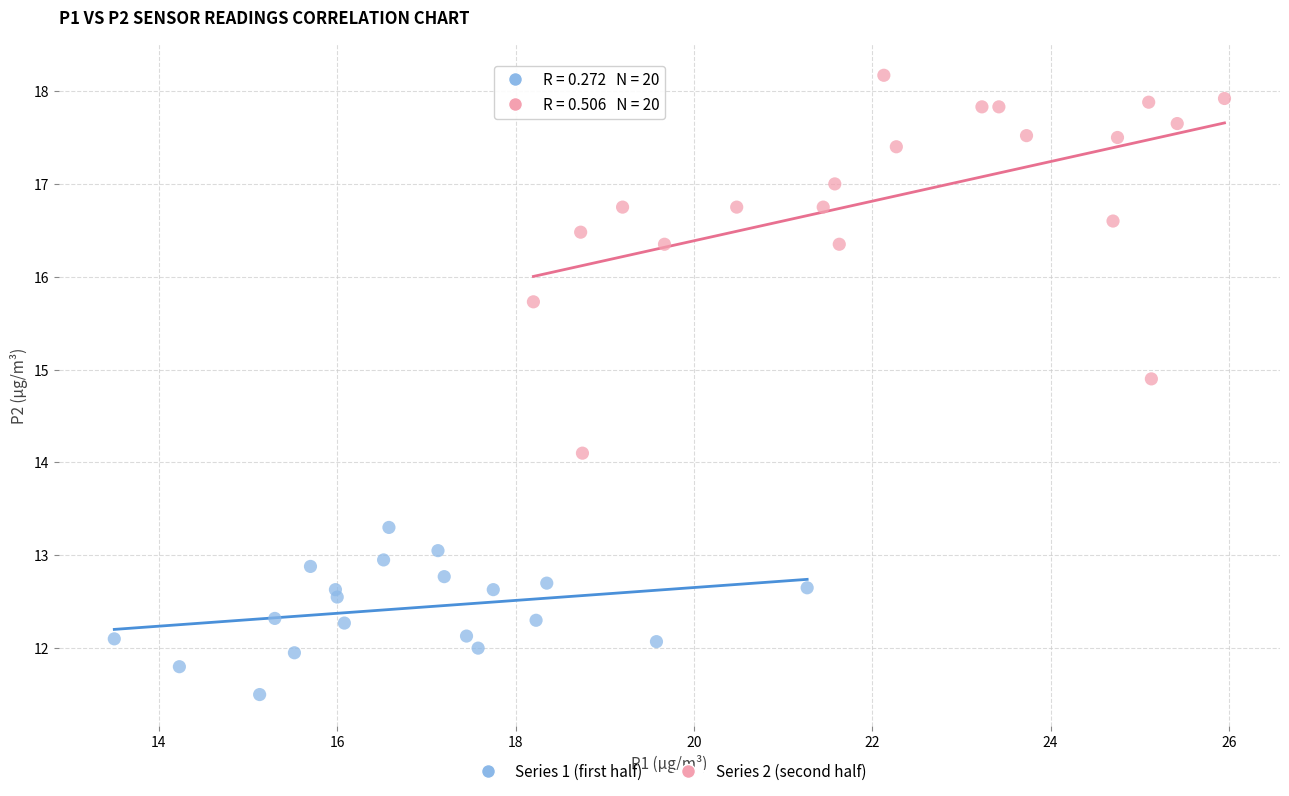

Which series contains the highest Y value?

Series 2 (second half)